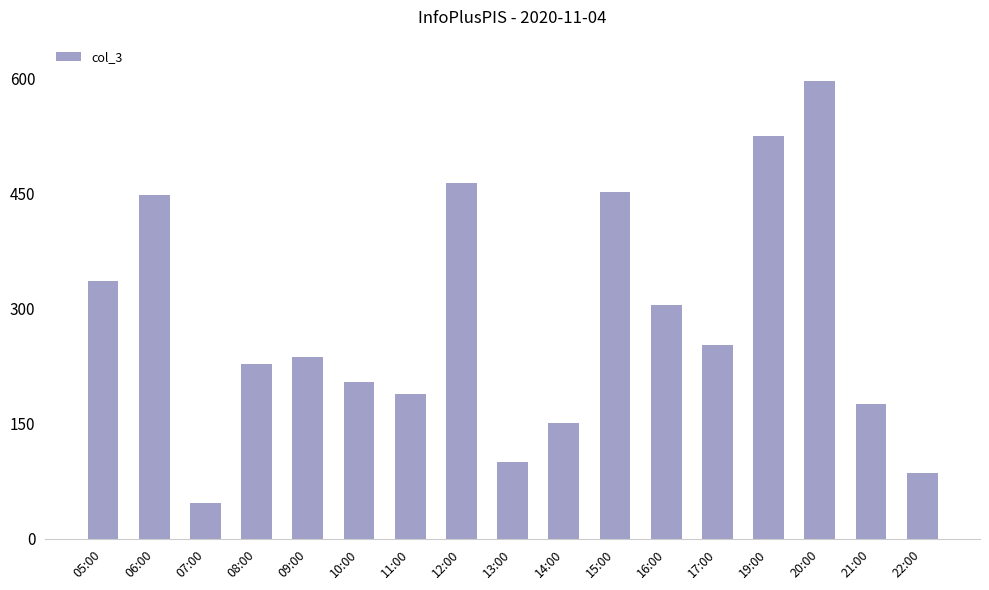

What is the sum of the values at 16:00 and 05:00?

640